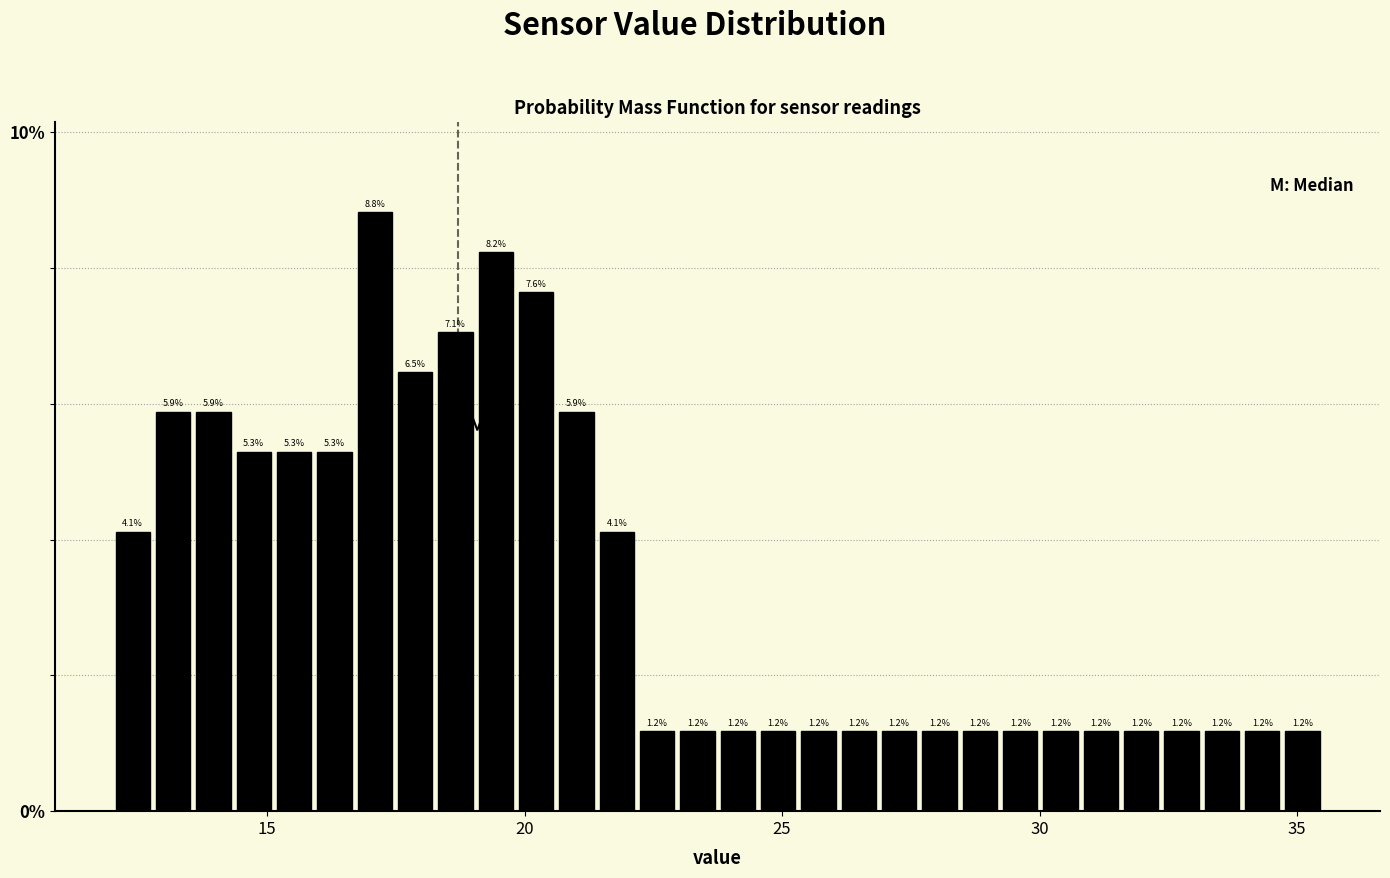

Read against the x-axis, roughly where is the centre of the tallest bar?

17.0